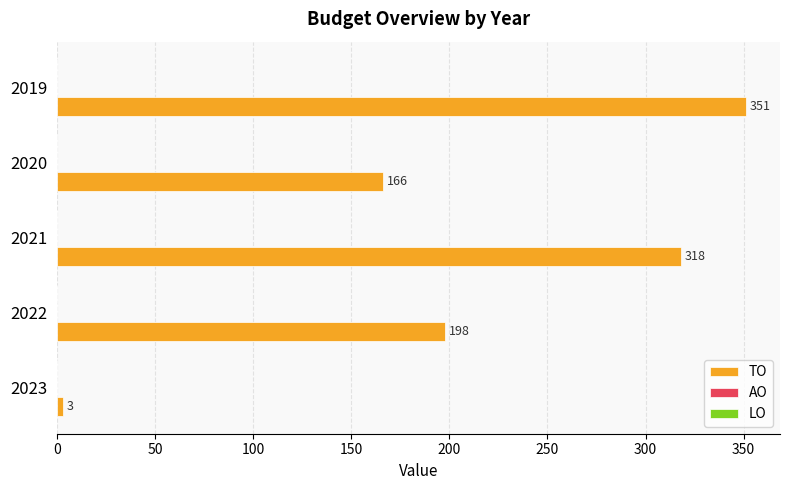

Reading bottom to top, transcribe all the data shown in this chart.

3	198	318	166	351